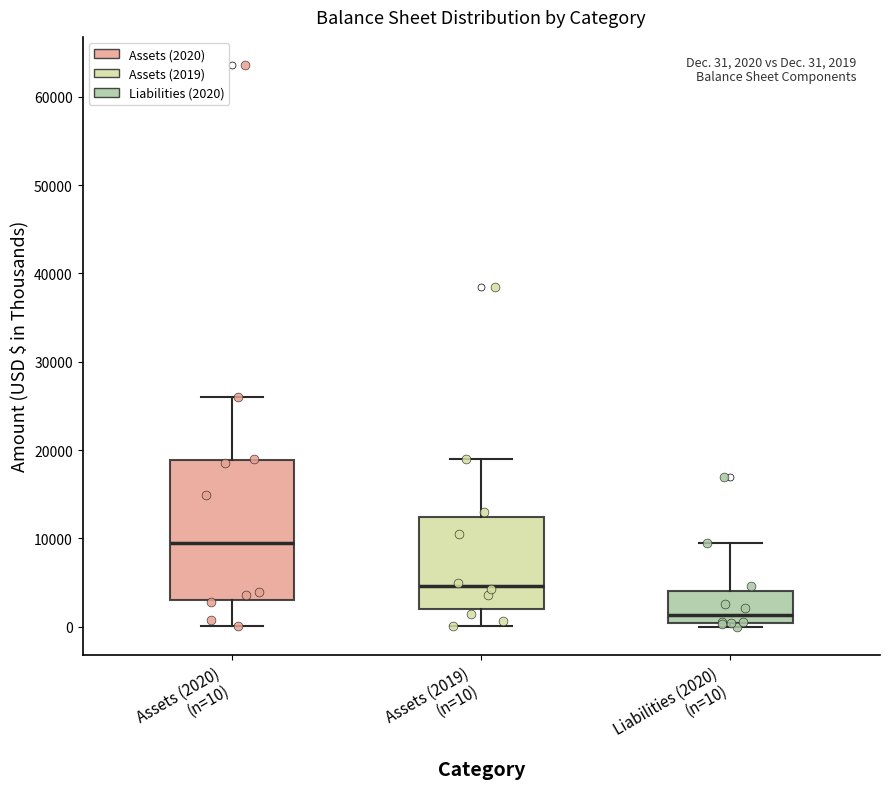

Which box is the tallest, from its lower edge to its upper edge?

Assets (2020) (n=10)